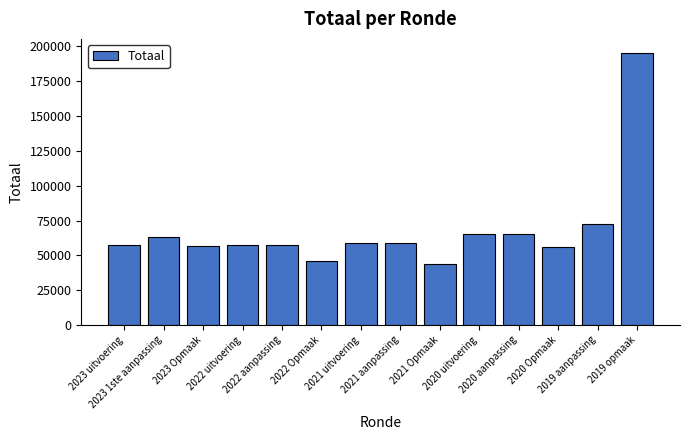

Approximately how many times larger is the value at 2022 aanpassing compared to 2022 Opmaak?

1.3